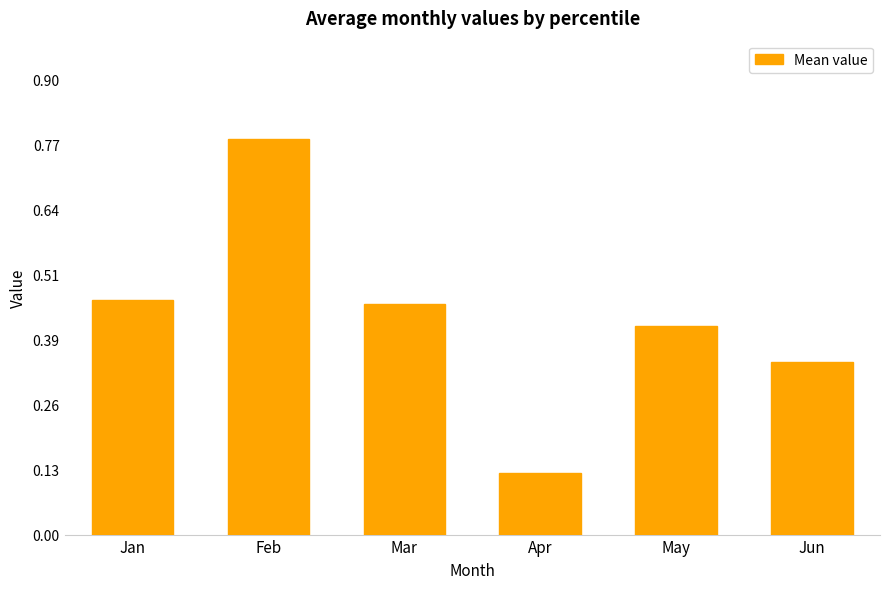

Are the bars grouped side by side (vs. stacked)?

No